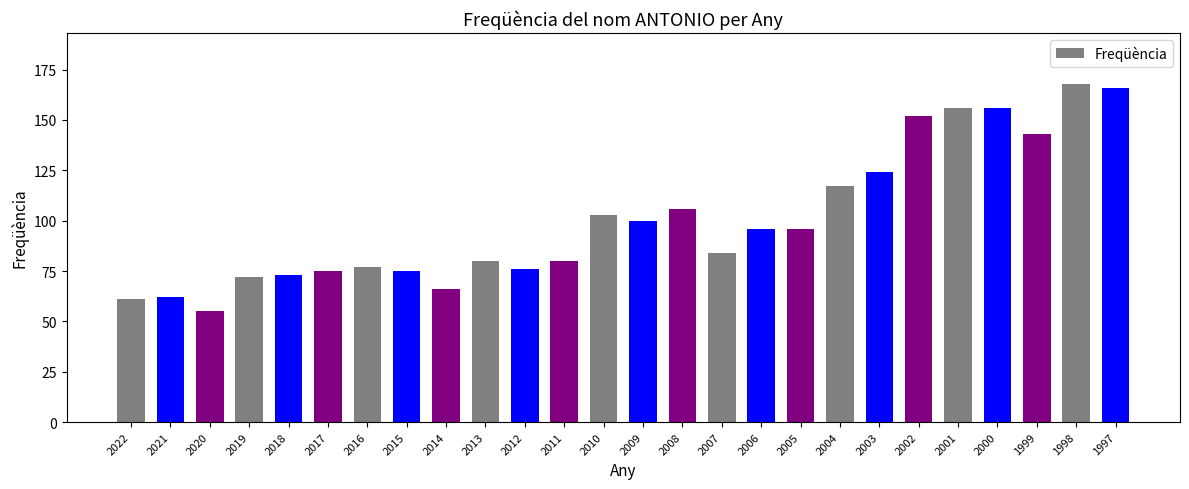

What is the difference between the maximum and second lowest values?

107